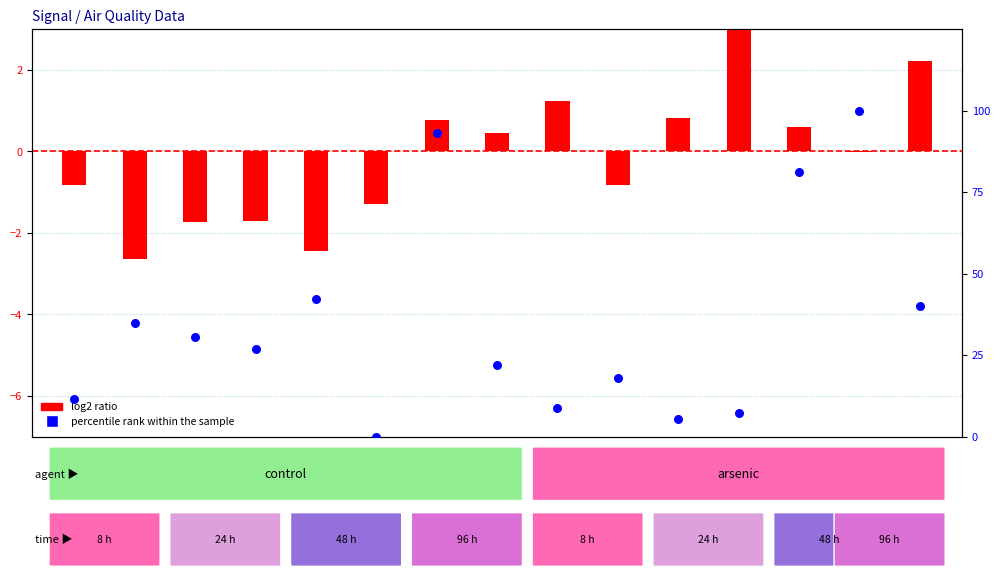

Which series contains the lowest Y value?

log2 ratio